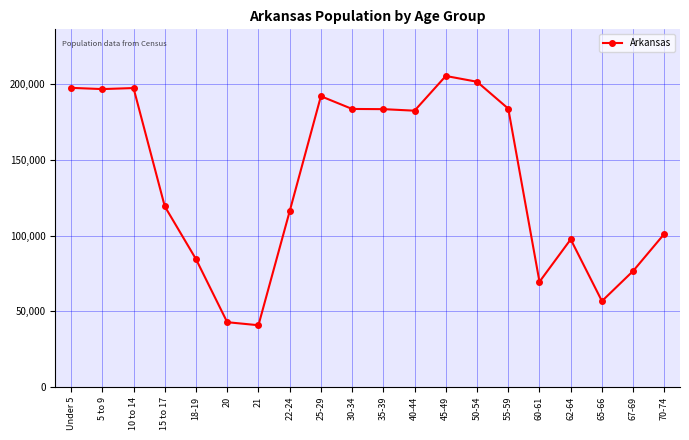

Does the chart display data point markers on the line(s)?

Yes